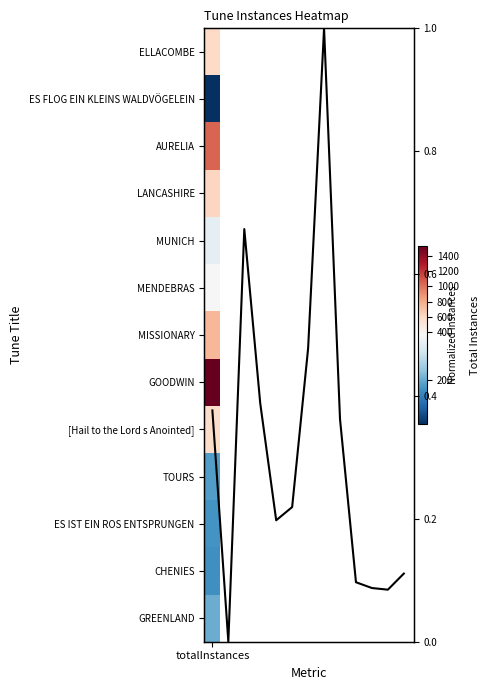

Count the number of values greater than 0.

12